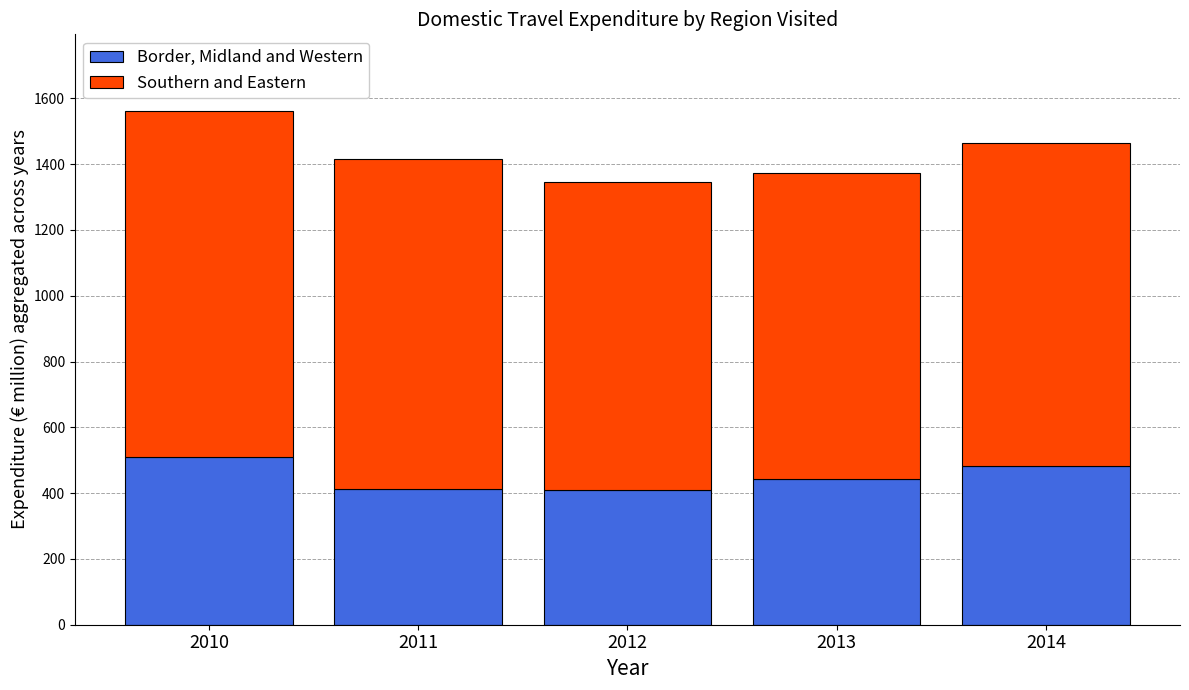

What are all the series names shown in the legend?

Border, Midland and Western, Southern and Eastern